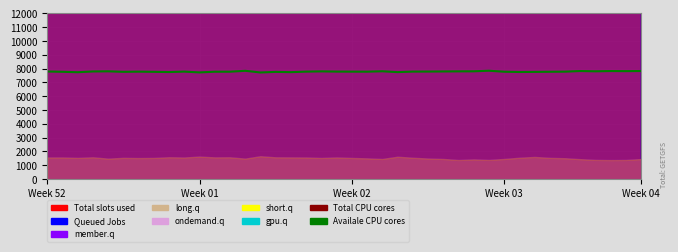

True or false: Total CPU cores has a value of 60947.6 at 13.

False